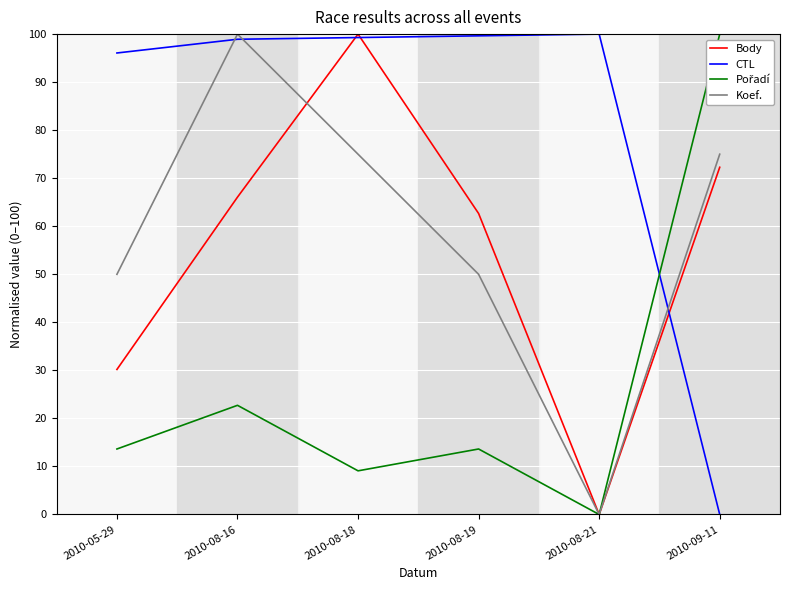

What is the maximum value for Body?

100.0